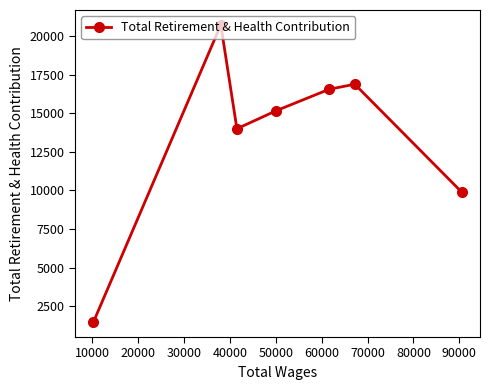

How many data points are less than 15157?

3